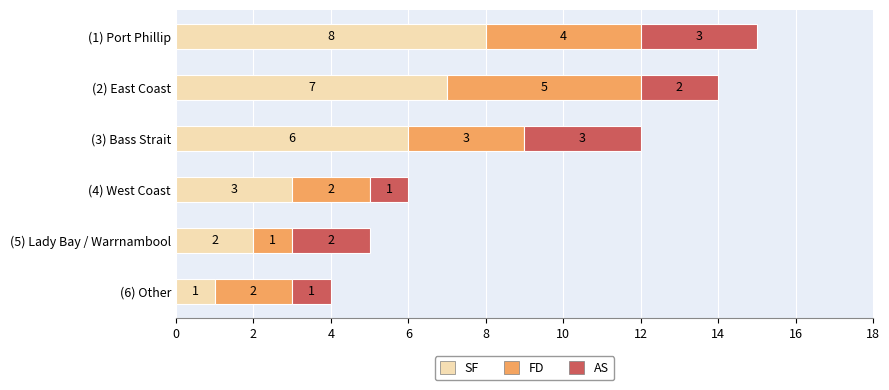

At which category is the sum across all series the highest?

(1) Port Phillip